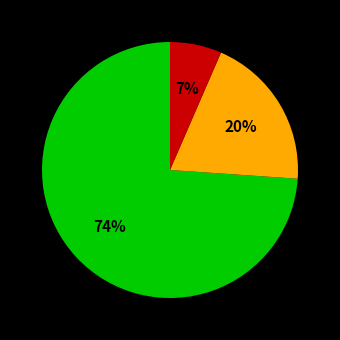

Does any single category account for the majority?

Yes